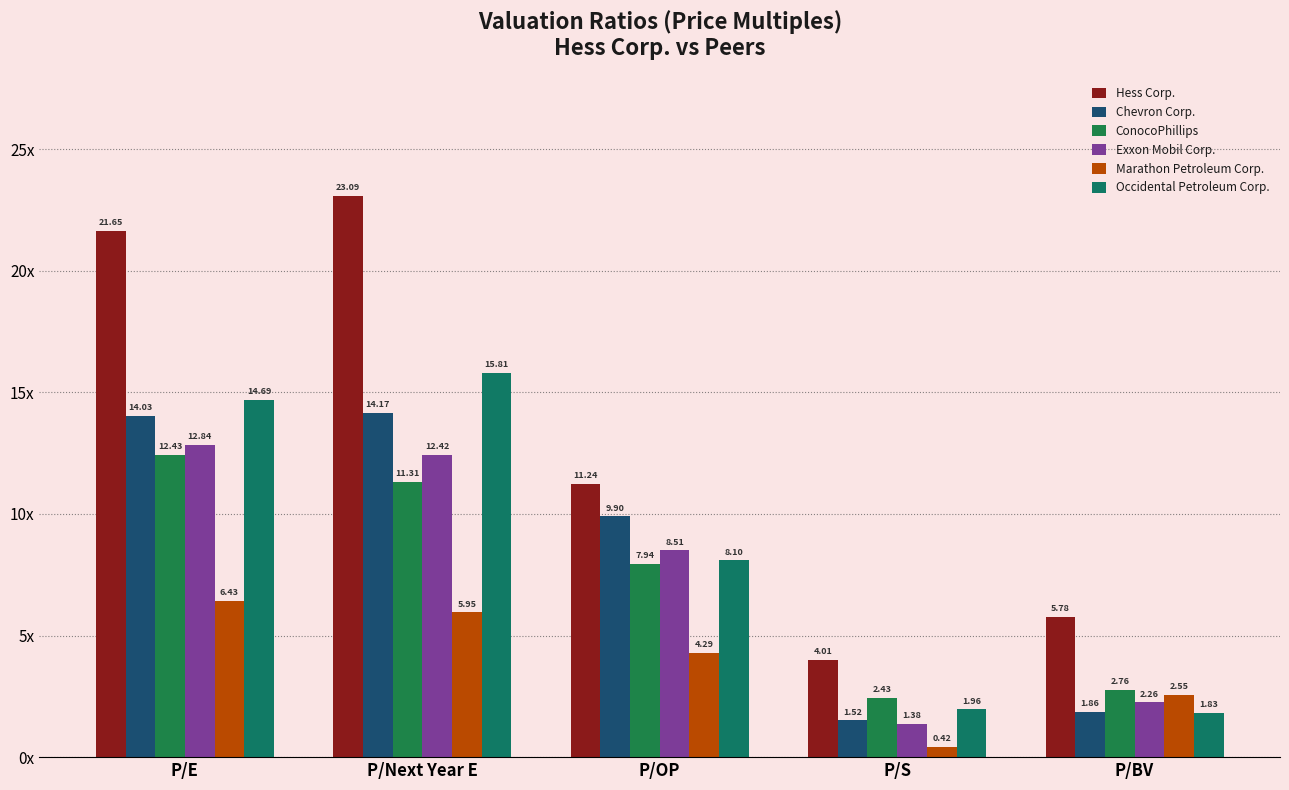

True or false: Hess Corp. has a value of 23.1 at P/Next Year E.

True